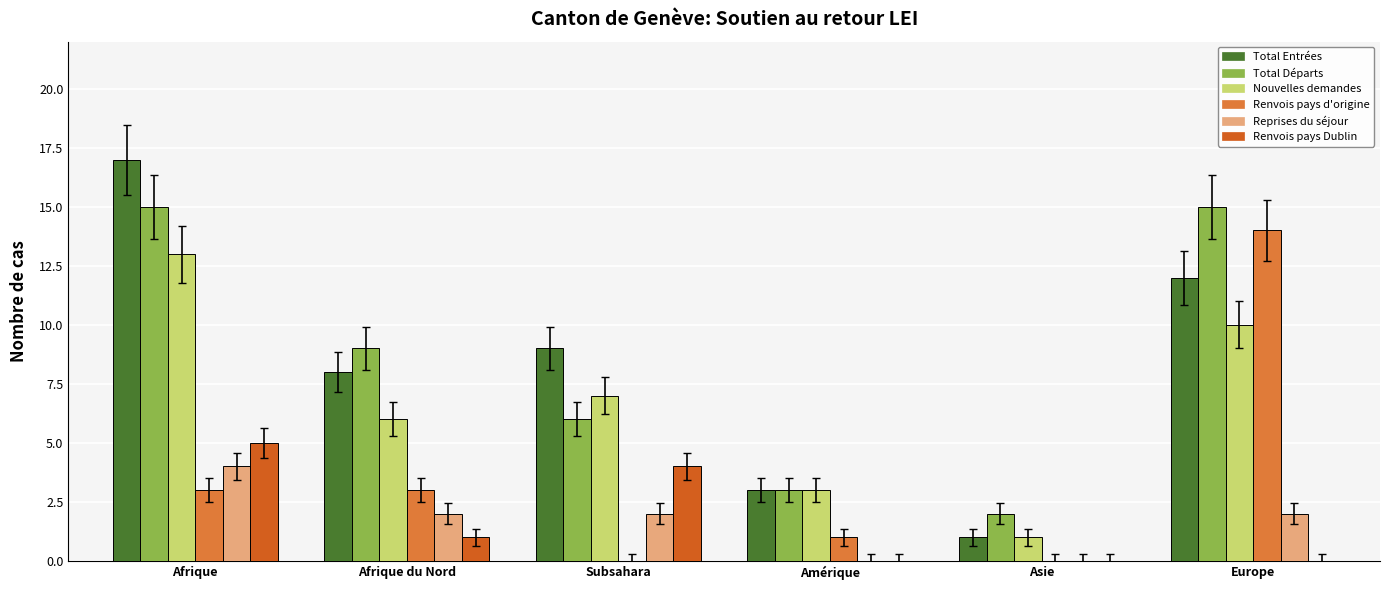

Reading left to right, transcribe all the data shown in this chart.

Total Entrées: Afrique=17	Afrique du Nord=8	Subsahara=9	Amérique=3	Asie=1	Europe=12
Total Départs: Afrique=15	Afrique du Nord=9	Subsahara=6	Amérique=3	Asie=2	Europe=15
Nouvelles demandes: Afrique=13	Afrique du Nord=6	Subsahara=7	Amérique=3	Asie=1	Europe=10
Renvois pays d'origine: Afrique=3	Afrique du Nord=3	Subsahara=0	Amérique=1	Asie=0	Europe=14
Reprises du séjour: Afrique=4	Afrique du Nord=2	Subsahara=2	Amérique=0	Asie=0	Europe=2
Renvois pays Dublin: Afrique=5	Afrique du Nord=1	Subsahara=4	Amérique=0	Asie=0	Europe=0